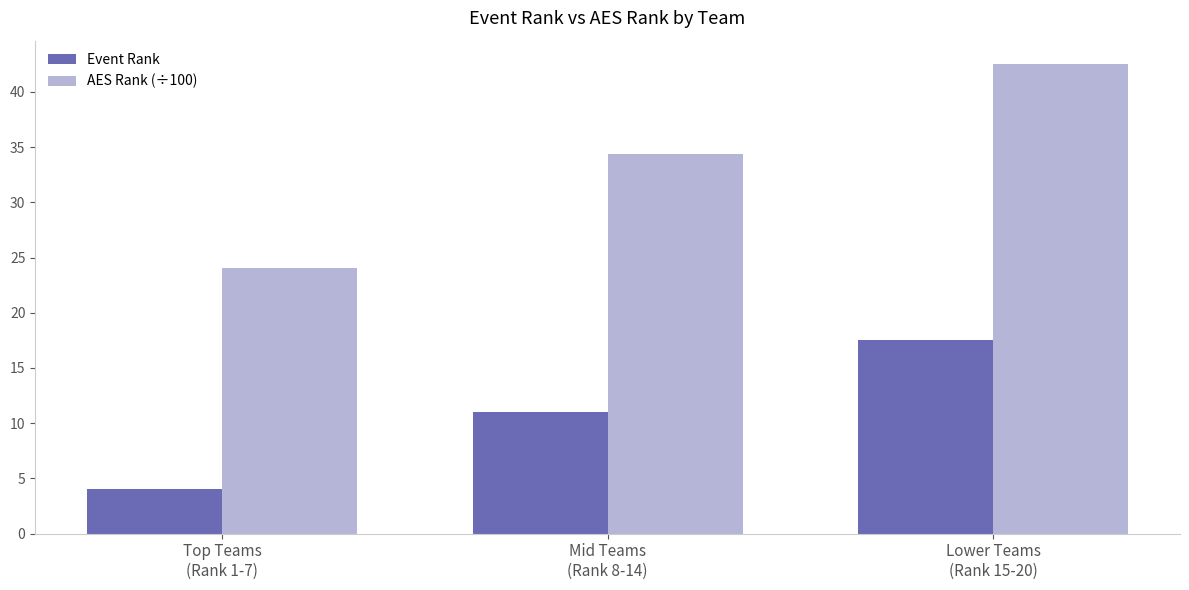

How many data points in AES Rank (÷100) are above 34?

2